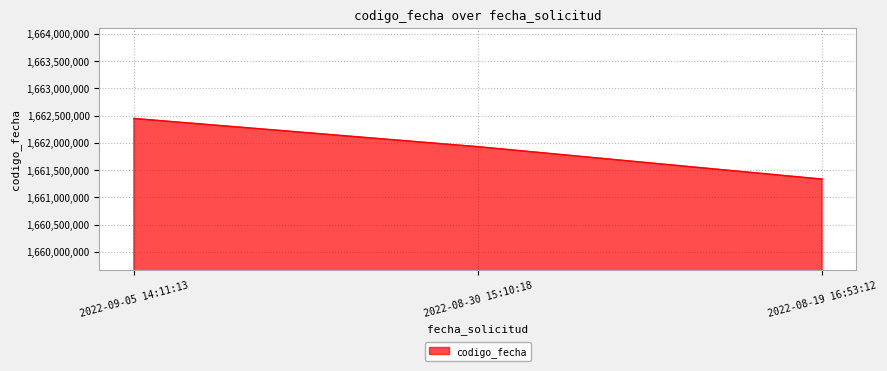

What position from the right is 2022-08-19 16:53:12?

1